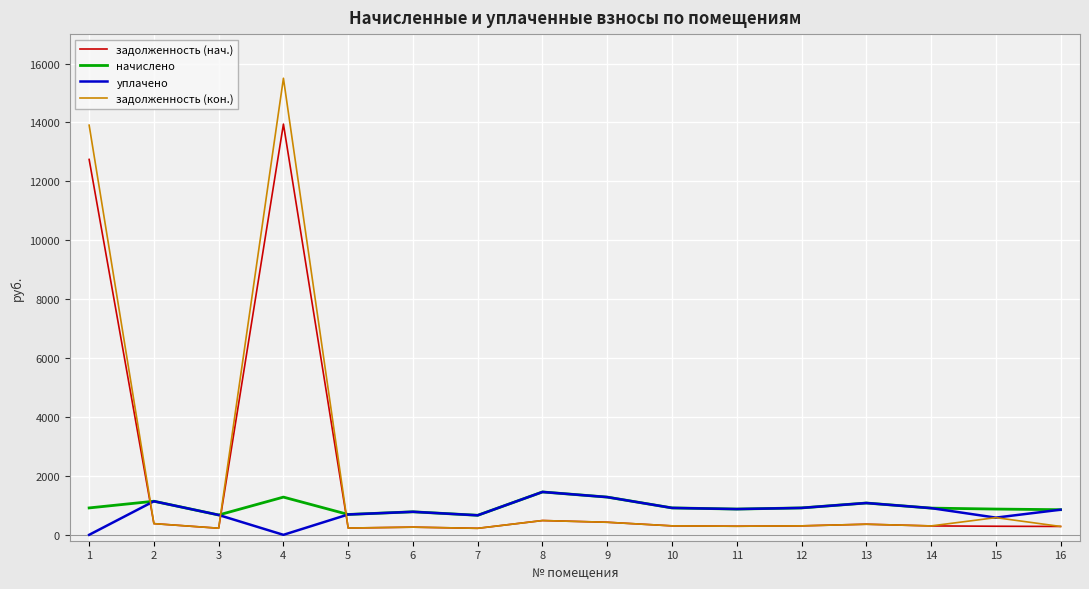

True or false: задолженность (нач.) has a value of 302.4 at 14.

True